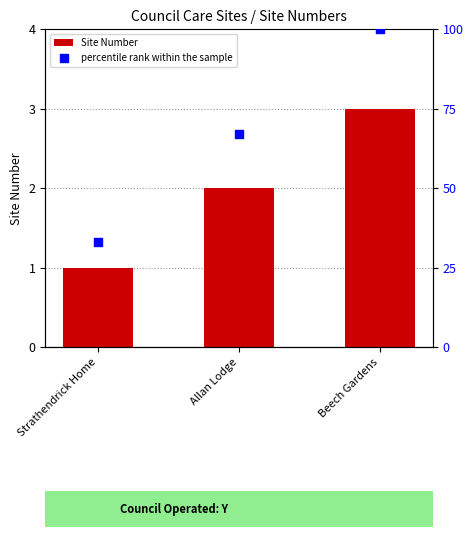

Which series has the largest total across all categories?

percentile rank within the sample